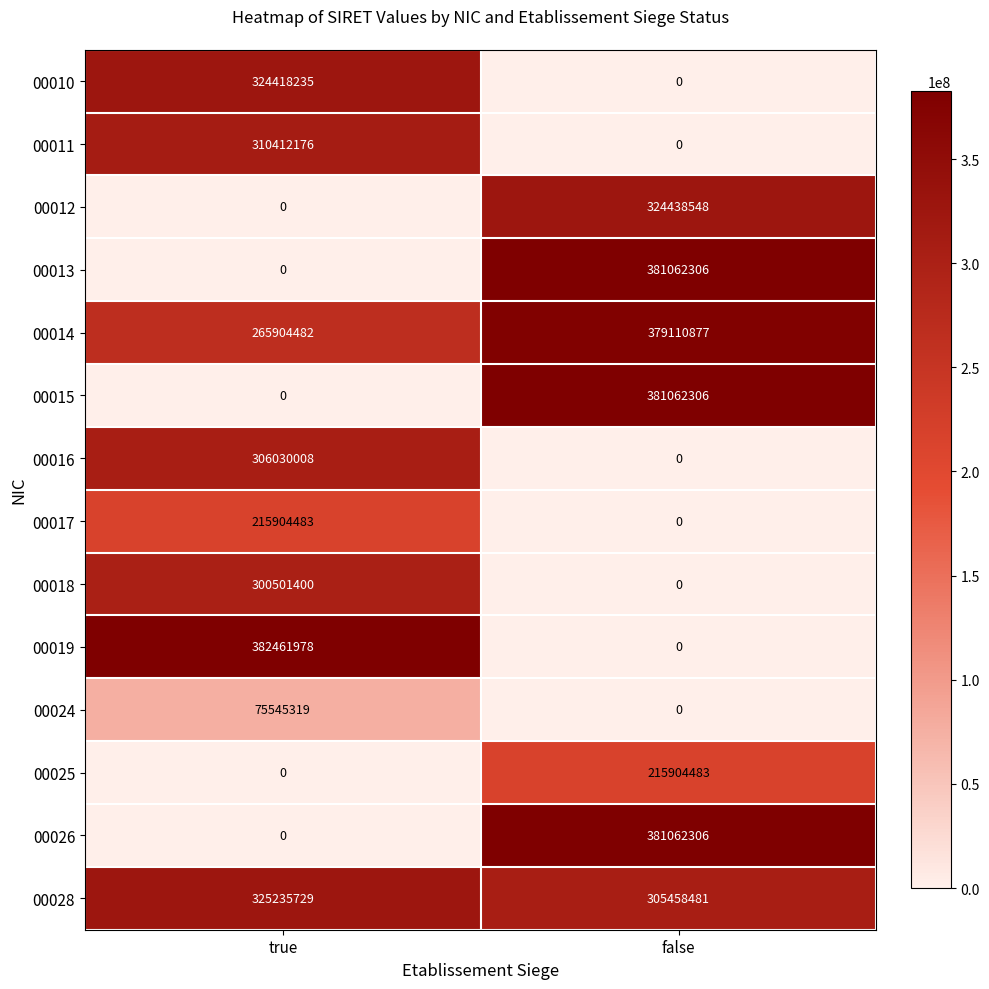

How many categories are shown in the chart?

2